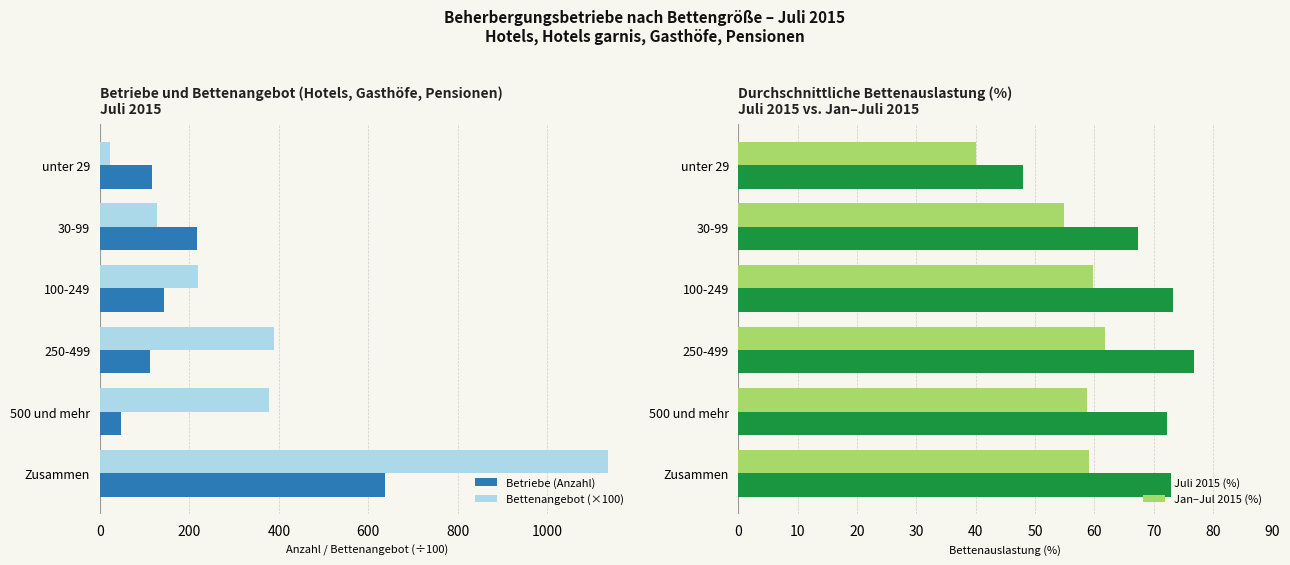

Reading left to right, list all the values displayed in this chart.

Betriebe (Anzahl): 117.0	218.0	144.0	111.0	48.0	638.0
Bettenangebot (×100): 22.9	127.0	219.3	389.6	377.2	1136.0
Juli 2015 (%): 48.0	67.3	73.3	76.8	72.2	72.9
Jan–Jul 2015 (%): 40.0	54.9	59.7	61.8	58.7	59.1